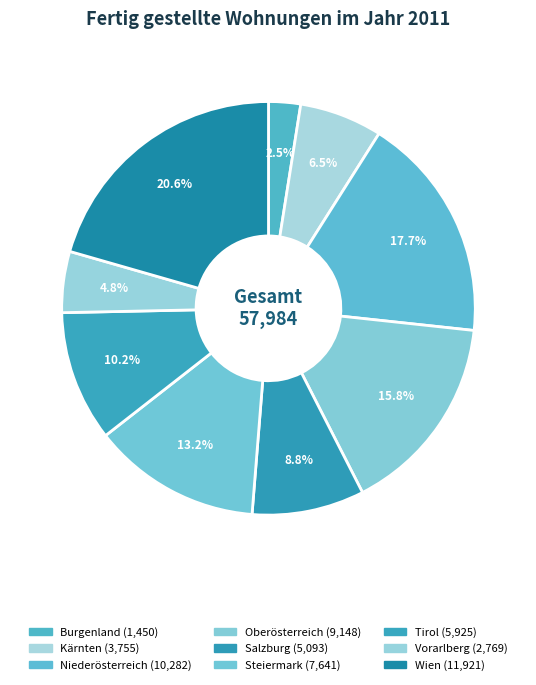

To the nearest percent, what portion does Wien represent?

21%